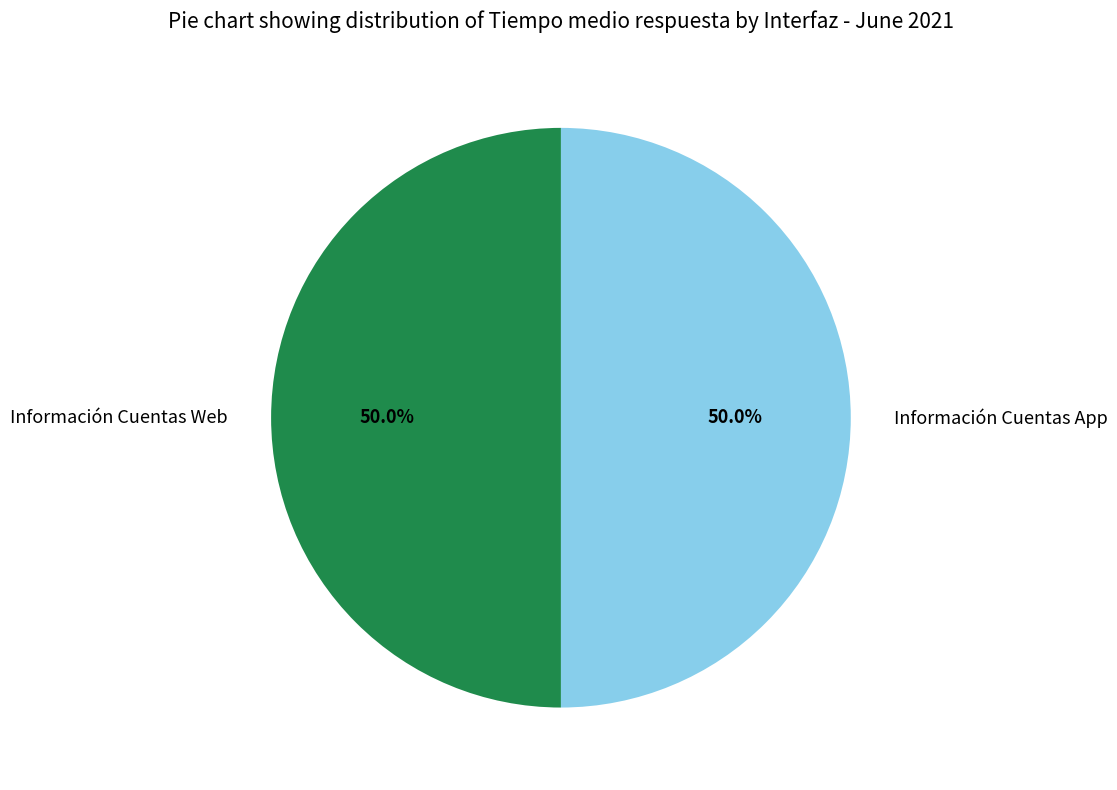

Combined, what portion of the pie is Información Cuentas App and Información Cuentas Web?

100.0%